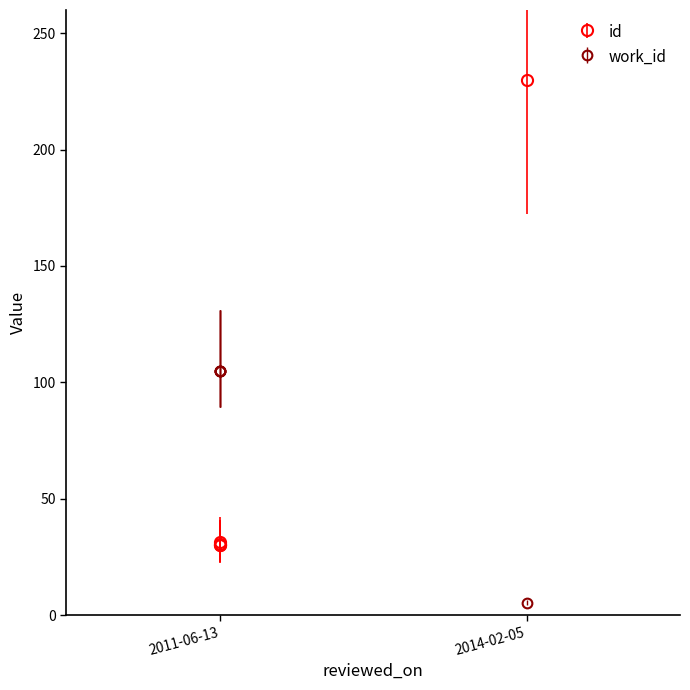

What is the sum of all work_id values?

425.0